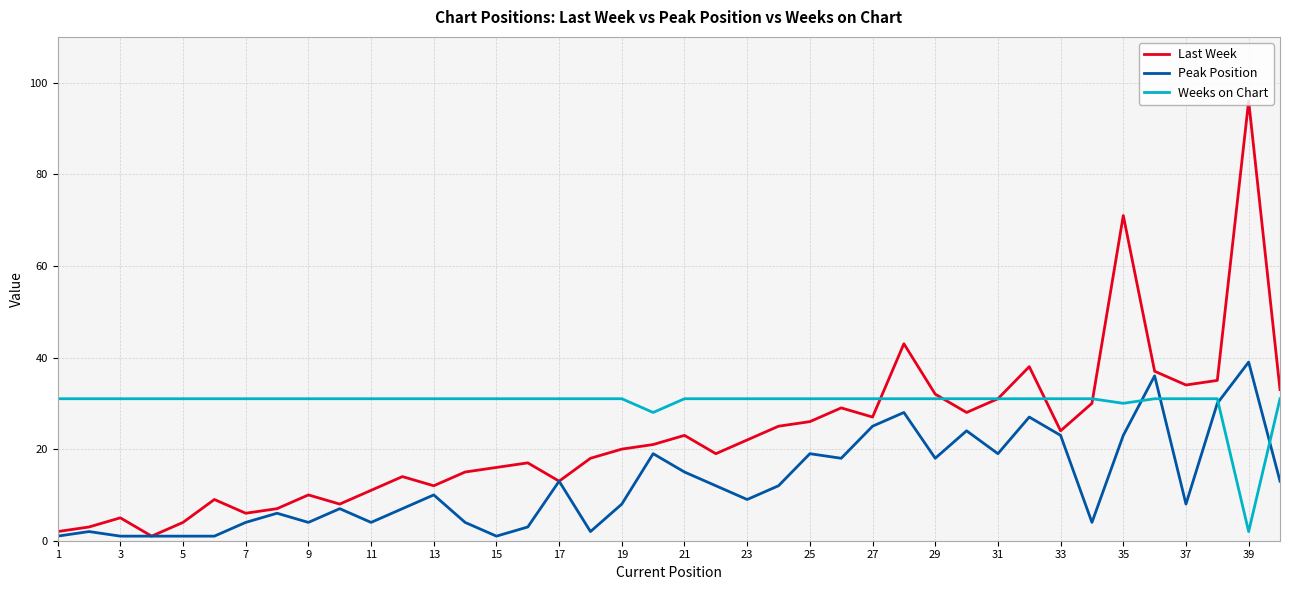

What is the maximum value shown in the chart?

96